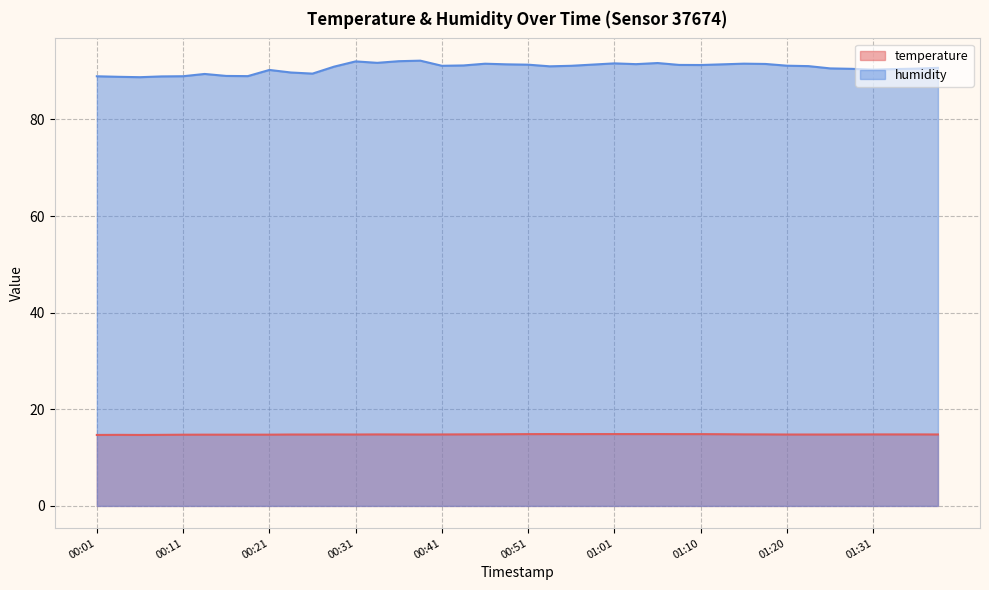

What is the sum of the humidity values at 00:24 and 01:36?

180.2